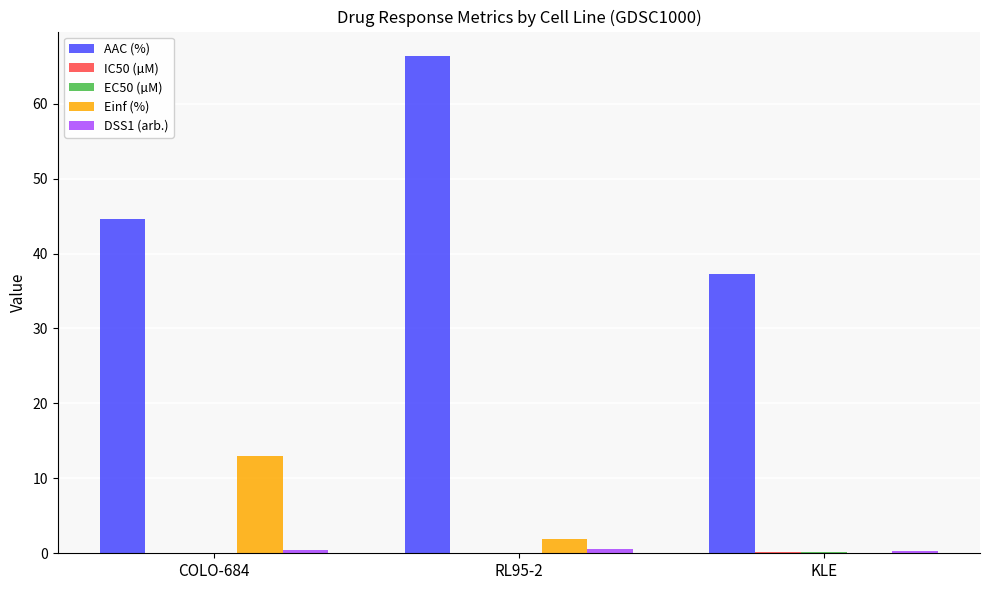

What is the average value of the Einf (%) series?

5.0